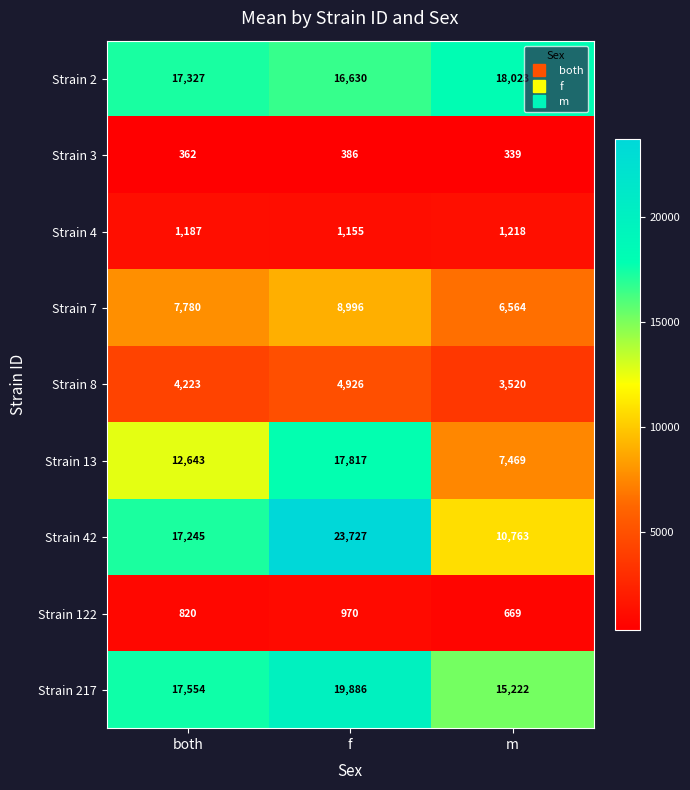

How many data points in Strain 42 are less than 17245?

1